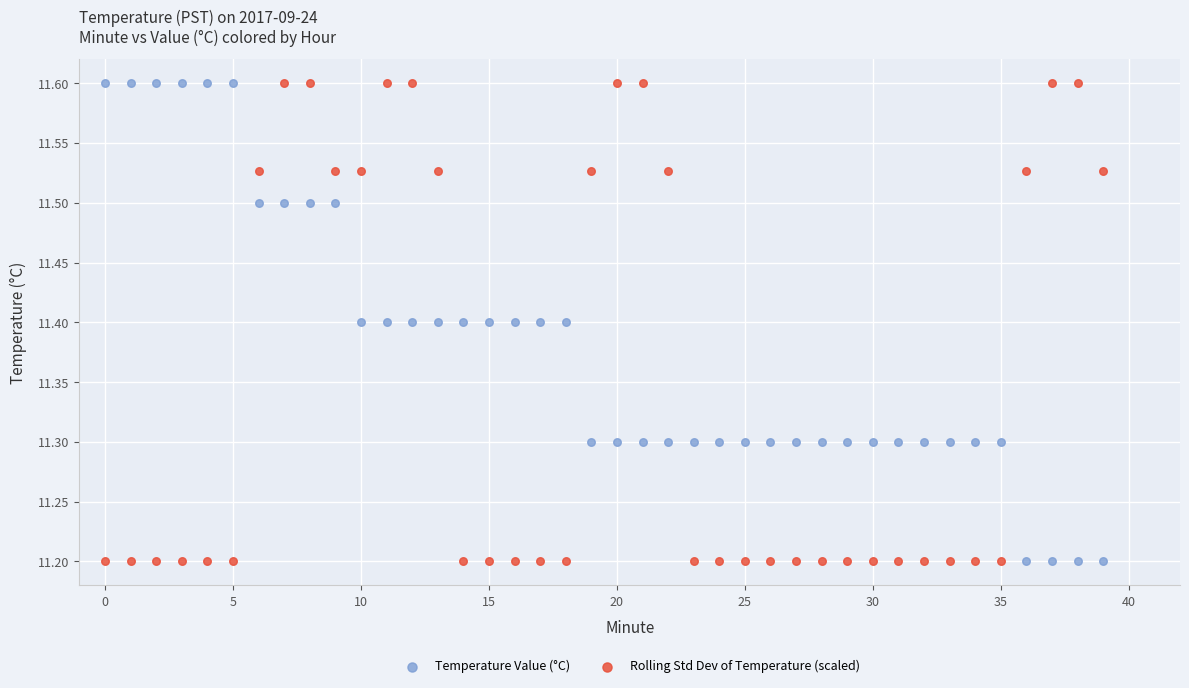

Across all data points, what is the range of Y values (max minus min)?

0.4